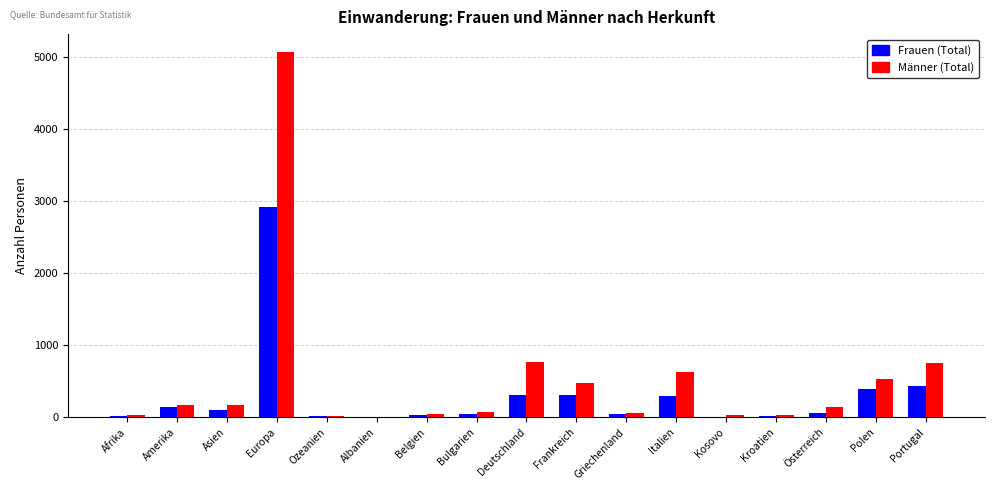

Which series has the largest total across all categories?

Männer (Total)